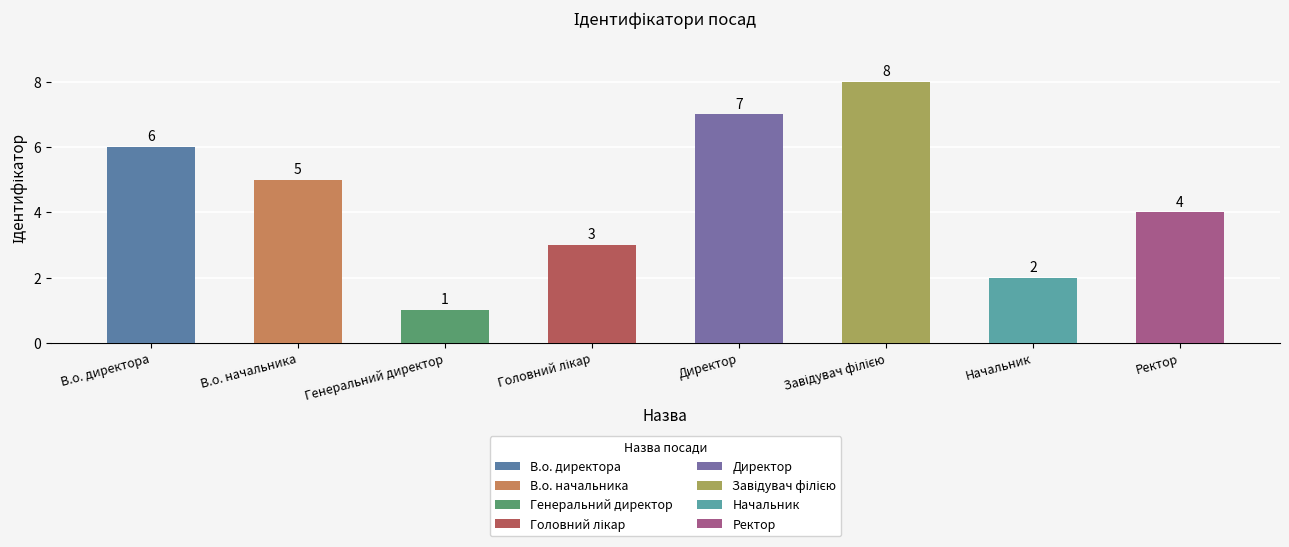

Count the values in the range 3 to 7.

5